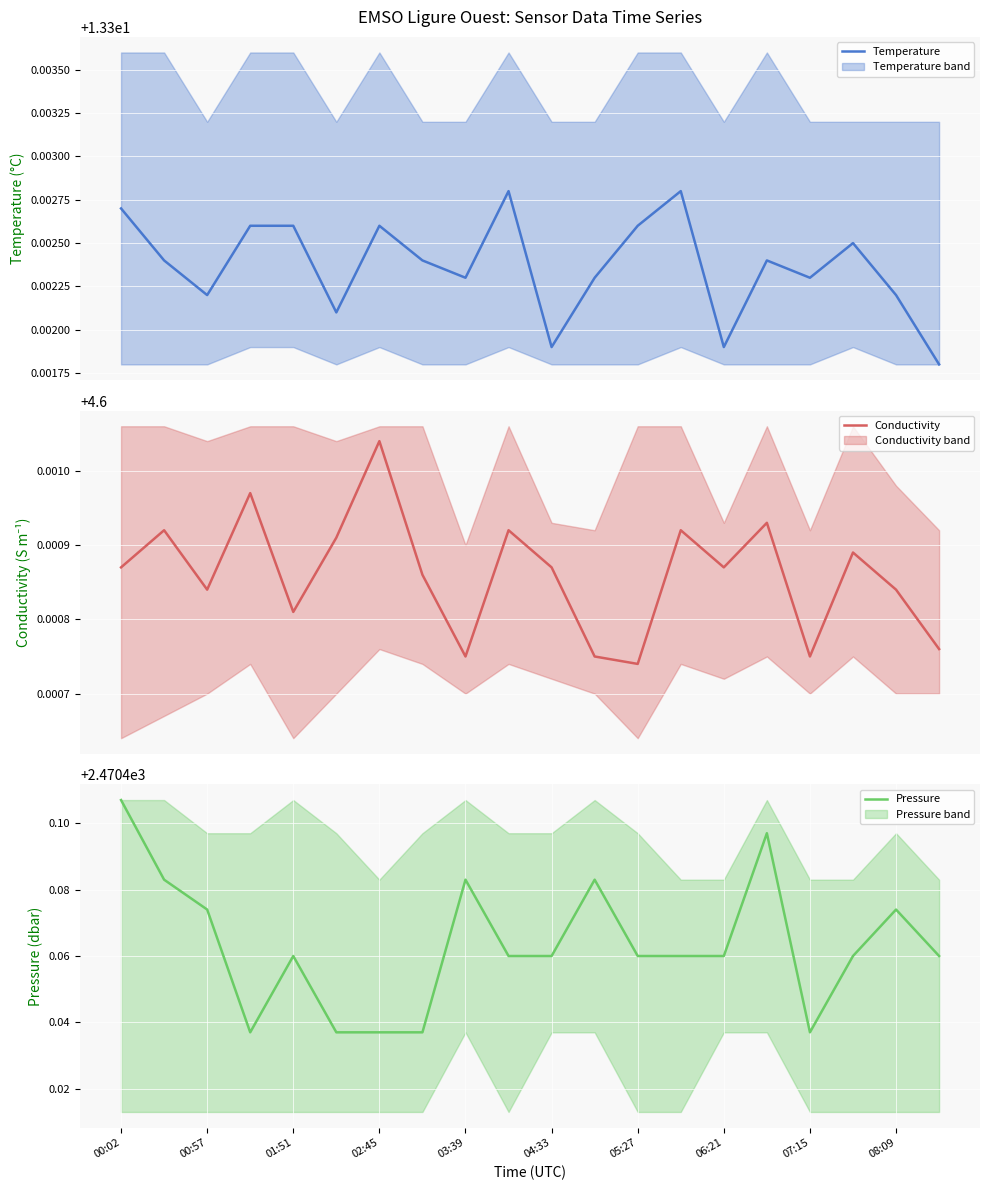

True or false: Pressure has a value of 1560.4 at 03:39.

False